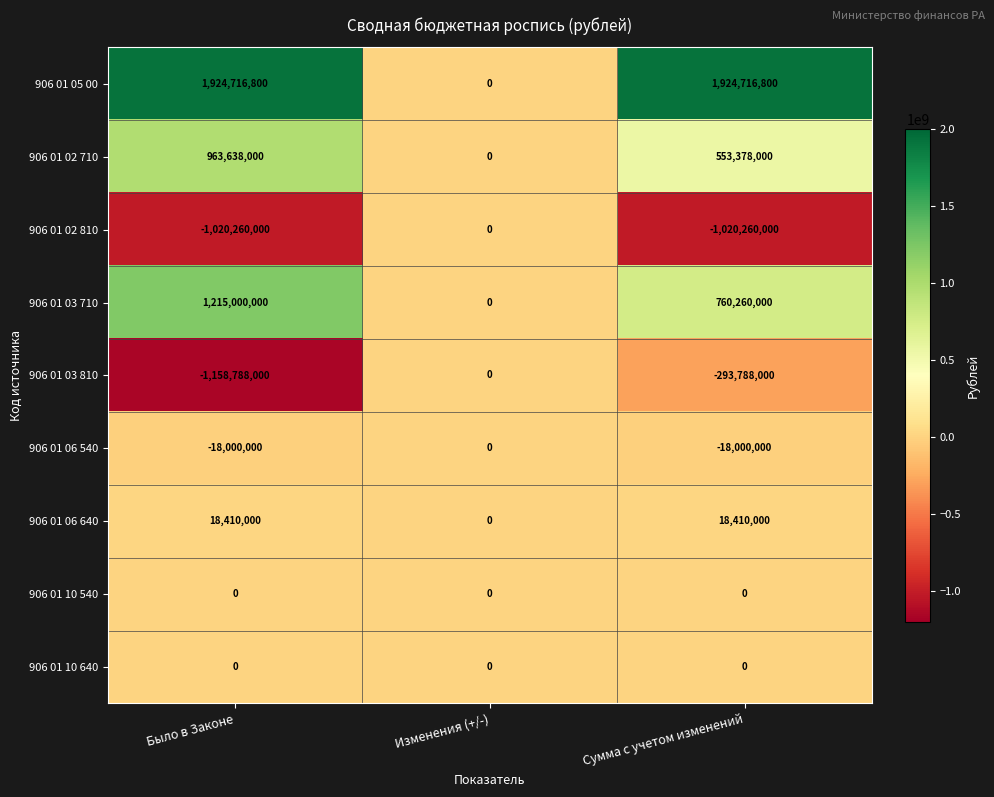

What is the sum of all 906 01 03 710 values?

1975260000